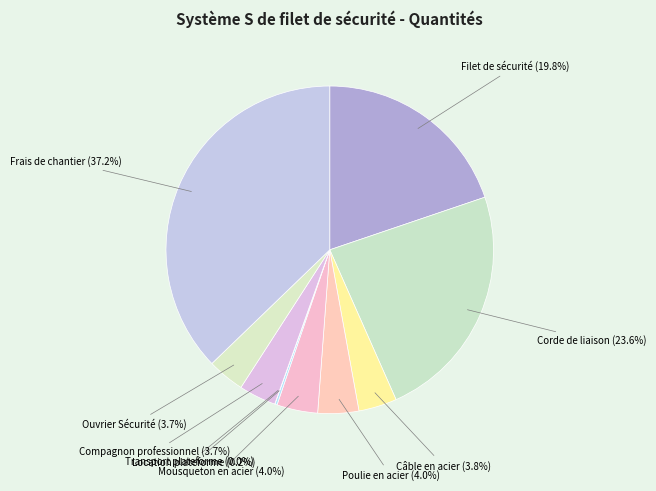

Is Corde de liaison (23.6%) the majority of the pie?

No